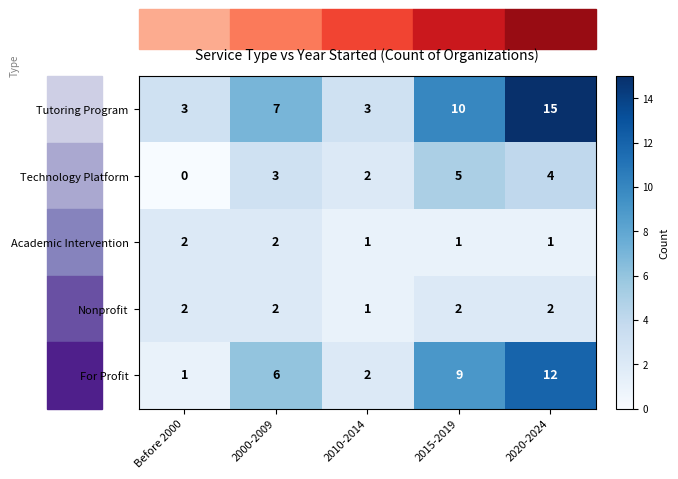

At 2020-2024, list the series in order from largest to smallest.

Tutoring Program, For Profit, Technology Platform, Nonprofit, Academic Intervention